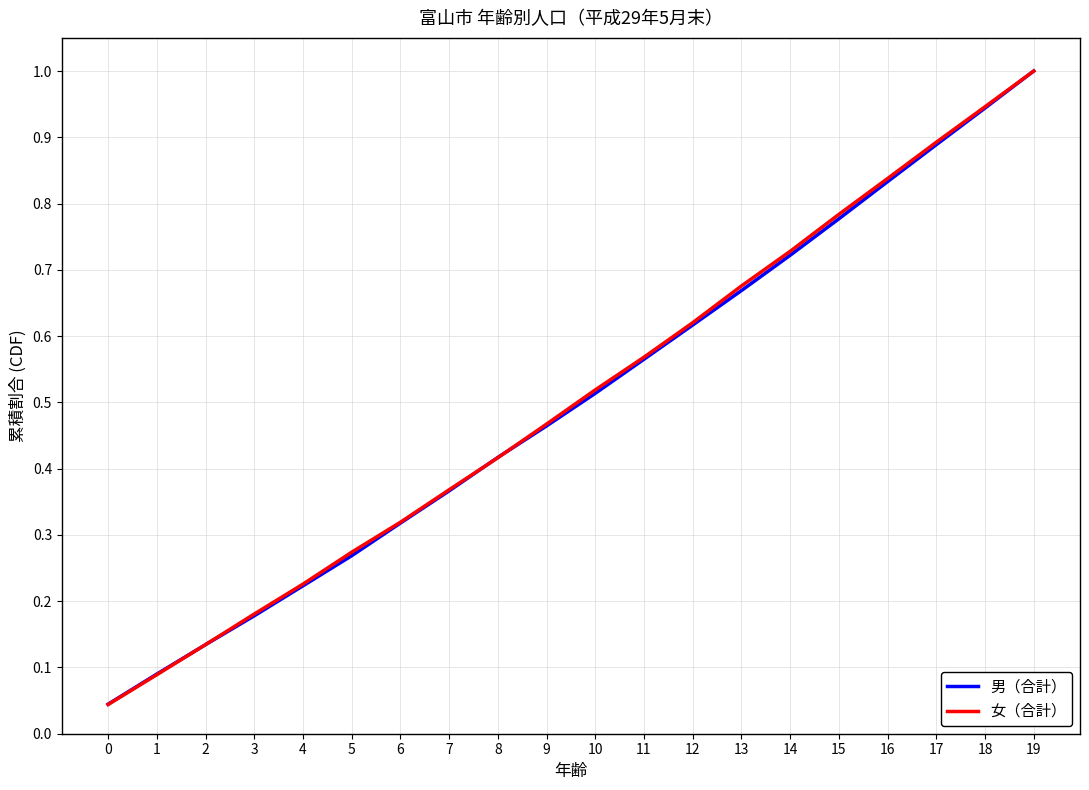

True or false: 女（合計） has a value of 1.1 at 15.

False